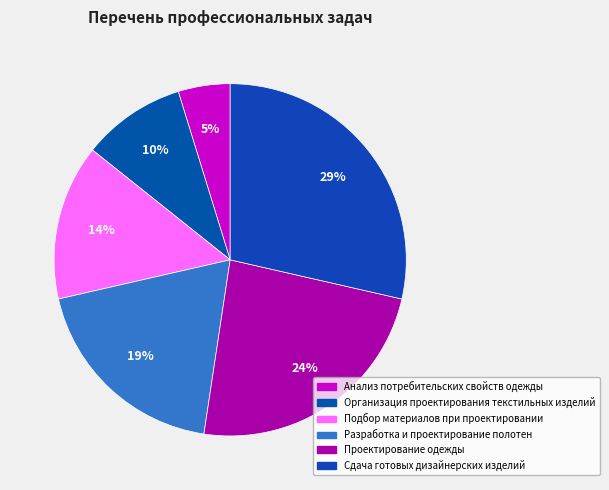

What is the smallest slice in the pie chart?

Анализ потребительских свойств одежды